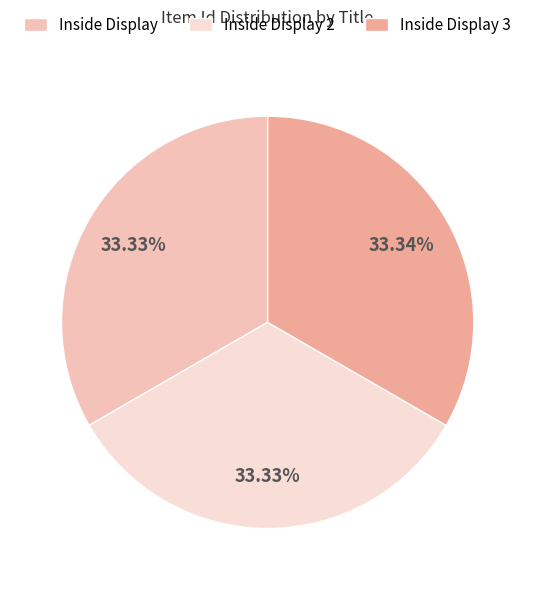

Is it true that Inside Display 3 is 33% of the pie?

True